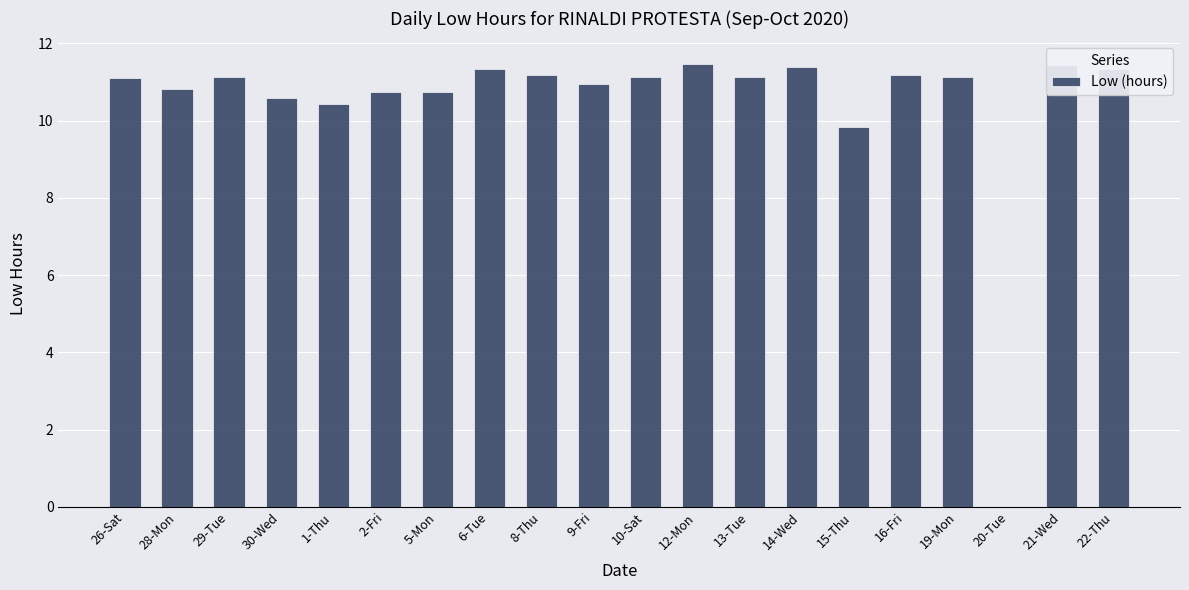

What is the sum of the values at 13-Tue and 28-Mon?

21.9